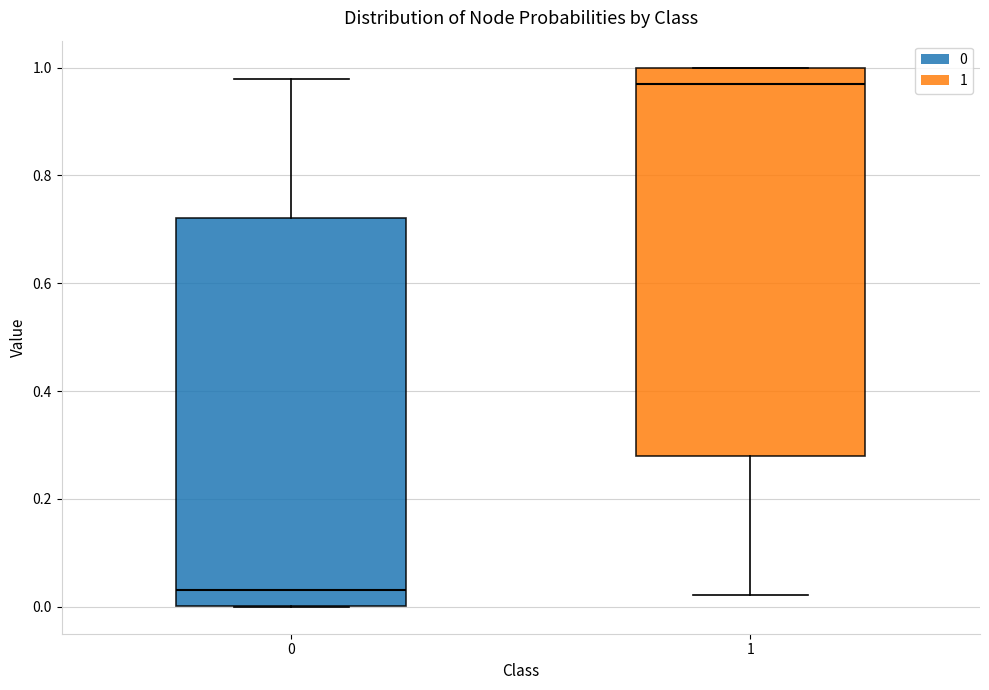

Reading left to right, transcribe this box plot: for each box, give where its median line is, the range the box spans, and where its two whiskers end, as read against the y-axis. The values are not printed on the chart, so give them approximately, as read against the axis.

0: median 0.04, box 0.00 to 0.72, whiskers 0.00 to 0.98
1: median 0.96, box 0.28 to 1.00, whiskers 0.02 to 1.00